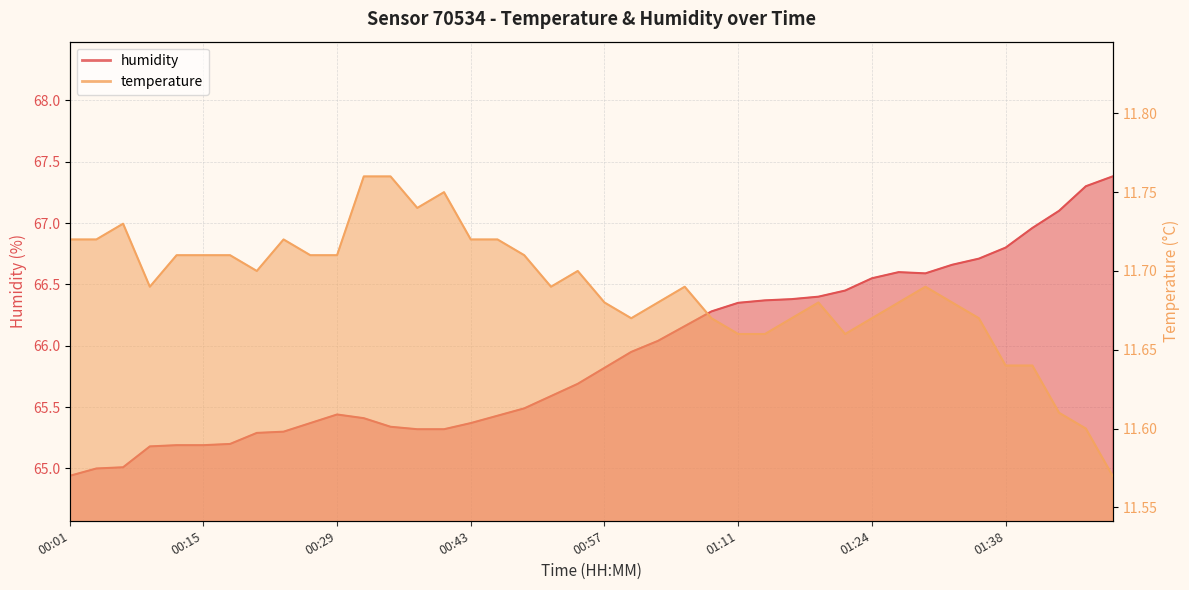

True or false: humidity and temperature cross at least once.

False